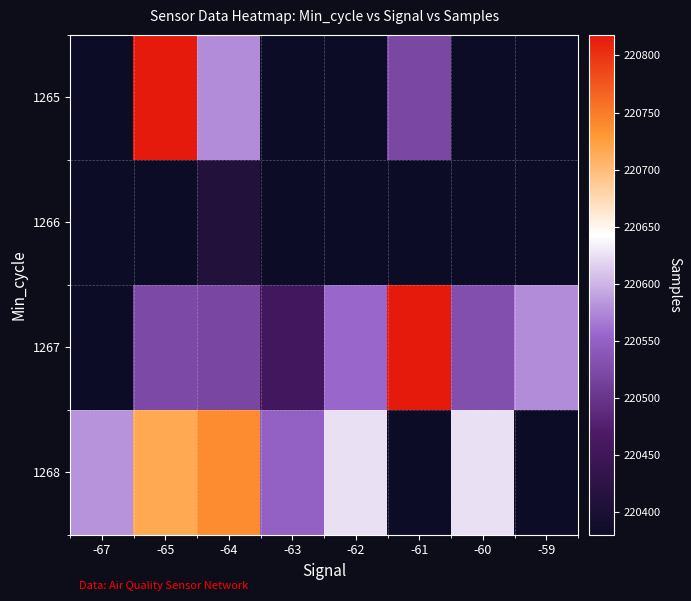

Which has a higher value, -61 or -62?

-61